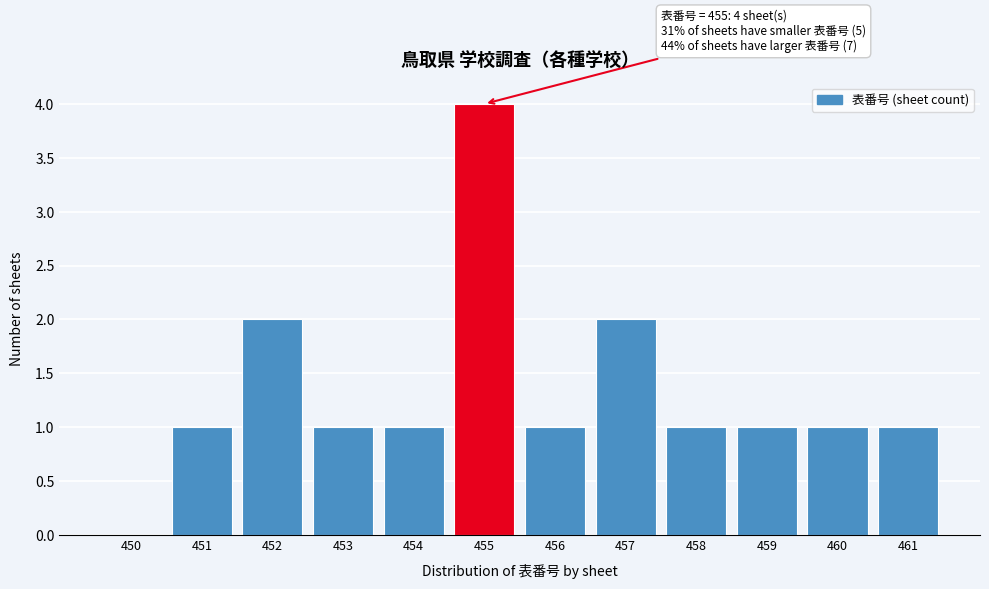

Reading left to right, list all the values displayed in this chart.

450=0	451=1	452=2	453=1	454=1	455=4	456=1	457=2	458=1	459=1	460=1	461=1